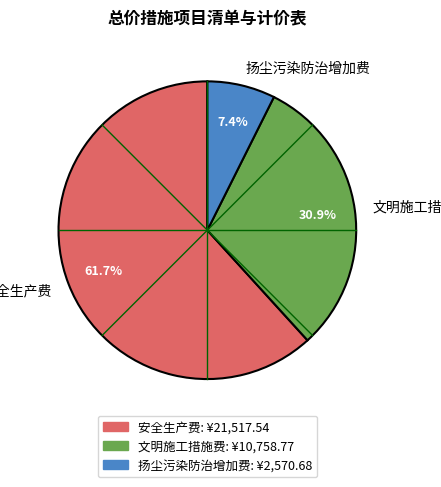

What is the largest slice in the pie chart?

安全生产费